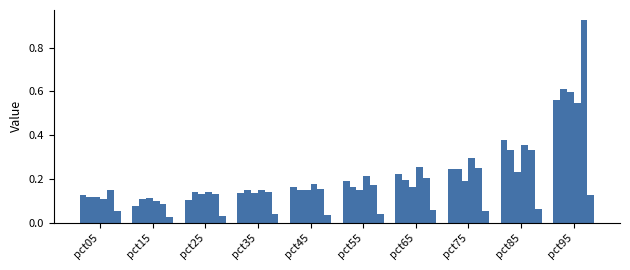

How many distinct data groups are displayed?

6